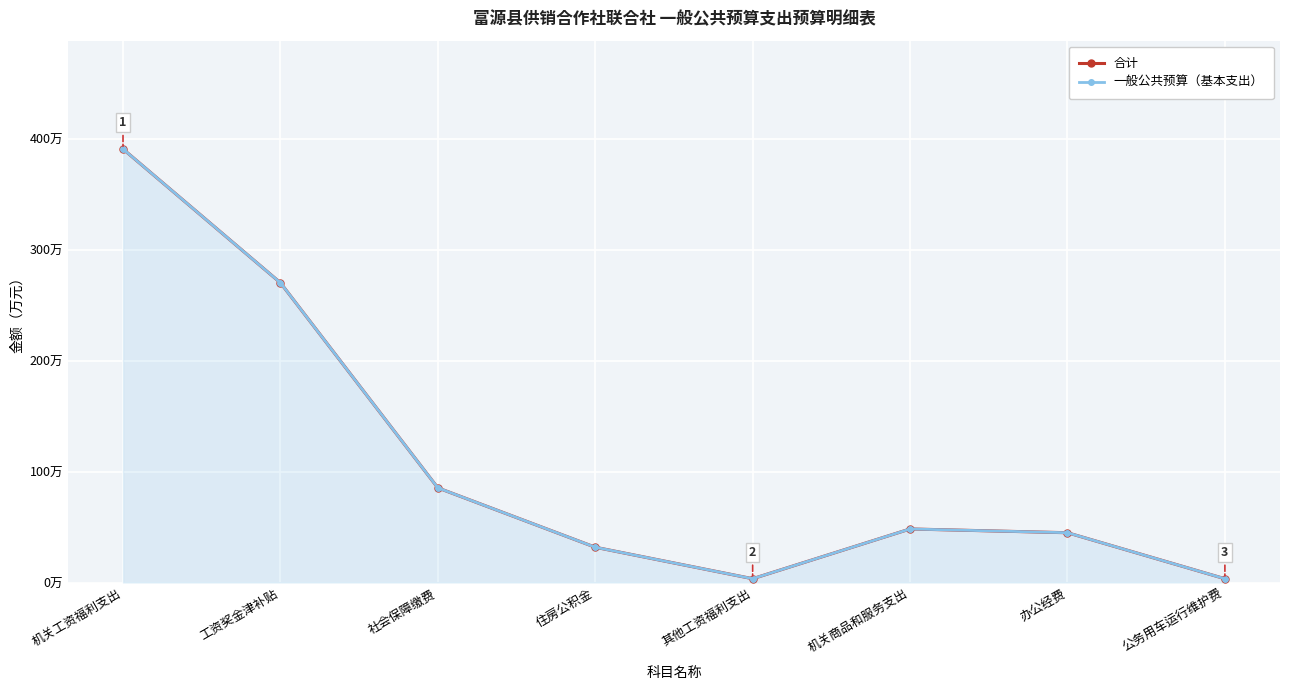

What is the difference between the second highest and second lowest values in the 合计 series?

266.6